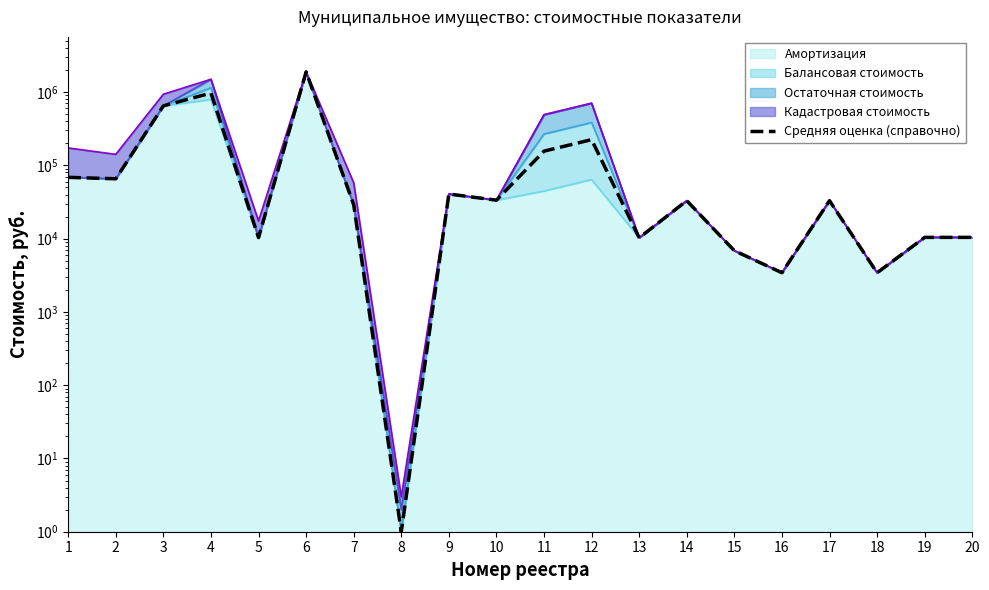

Between 12 and 15, which is larger?

12